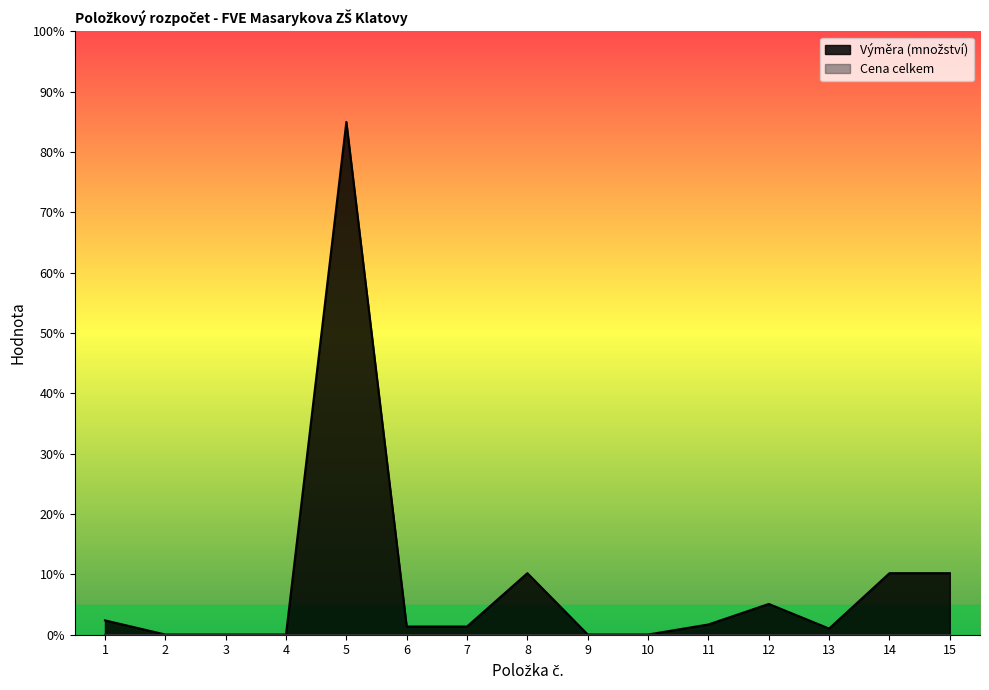

How many data points does each series have?

15